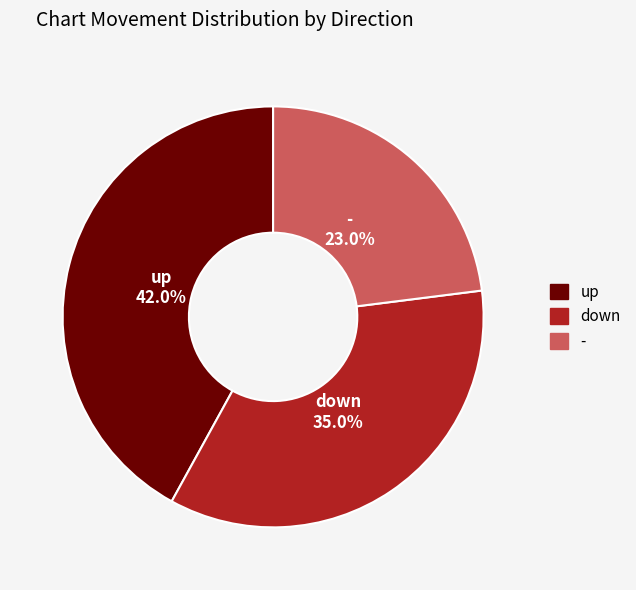

Does any single category account for the majority?

No